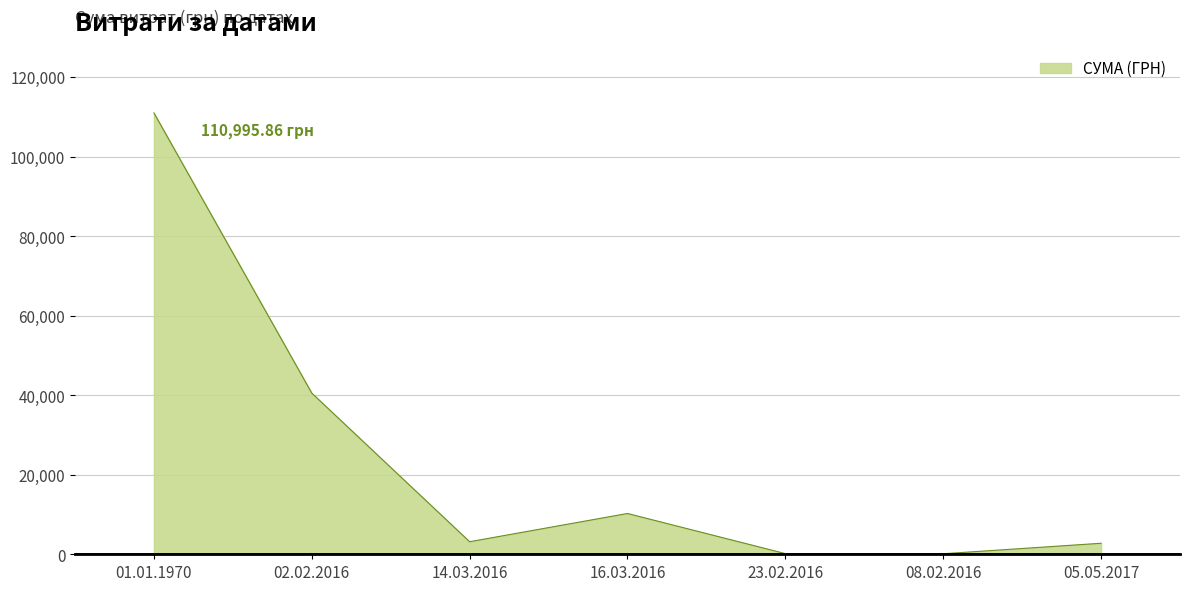

How many values are below 3157?

3